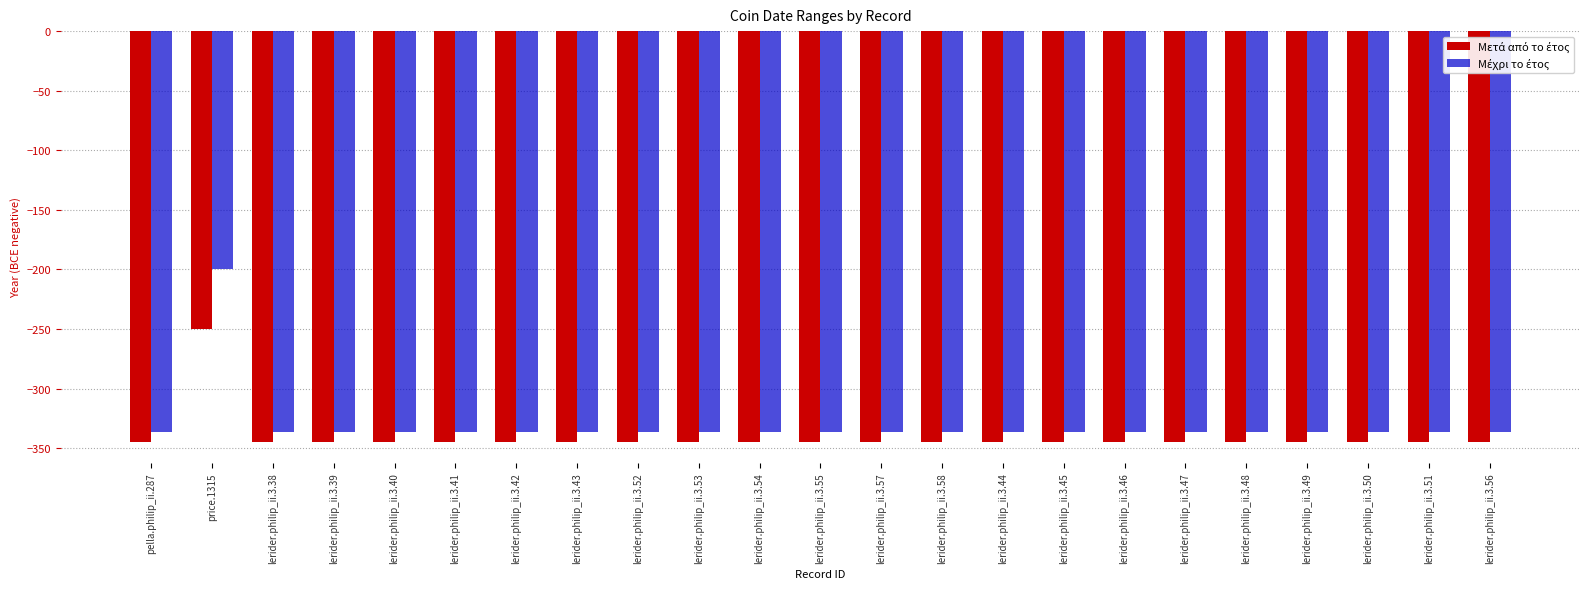

What is the difference between the highest and lowest values at lerider.philip_ii.3.47?

9